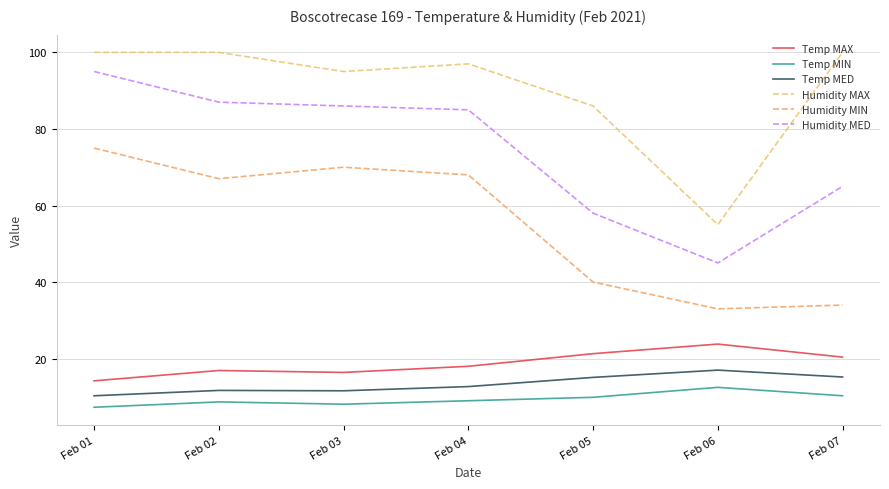

Reading right to left, what are all the values shown in this chart?

Temp MAX: Feb 07=20.4	Feb 06=23.8	Feb 05=21.3	Feb 04=18.0	Feb 03=16.4	Feb 02=16.9	Feb 01=14.2
Temp MIN: Feb 07=10.3	Feb 06=12.5	Feb 05=9.9	Feb 04=9.0	Feb 03=8.1	Feb 02=8.7	Feb 01=7.3
Temp MED: Feb 07=15.2	Feb 06=17.0	Feb 05=15.1	Feb 04=12.7	Feb 03=11.6	Feb 02=11.7	Feb 01=10.3
Humidity MAX: Feb 07=100.0	Feb 06=55.0	Feb 05=86.0	Feb 04=97.0	Feb 03=95.0	Feb 02=100.0	Feb 01=100.0
Humidity MIN: Feb 07=34.0	Feb 06=33.0	Feb 05=40.0	Feb 04=68.0	Feb 03=70.0	Feb 02=67.0	Feb 01=75.0
Humidity MED: Feb 07=65.0	Feb 06=45.0	Feb 05=58.0	Feb 04=85.0	Feb 03=86.0	Feb 02=87.0	Feb 01=95.0